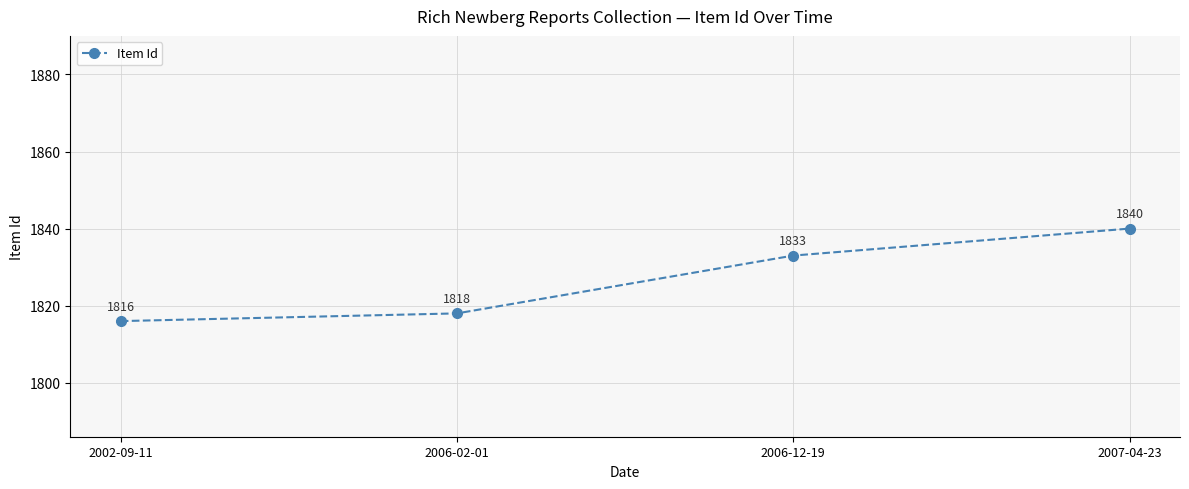

Which label corresponds to the smallest value in the chart?

2002-09-11